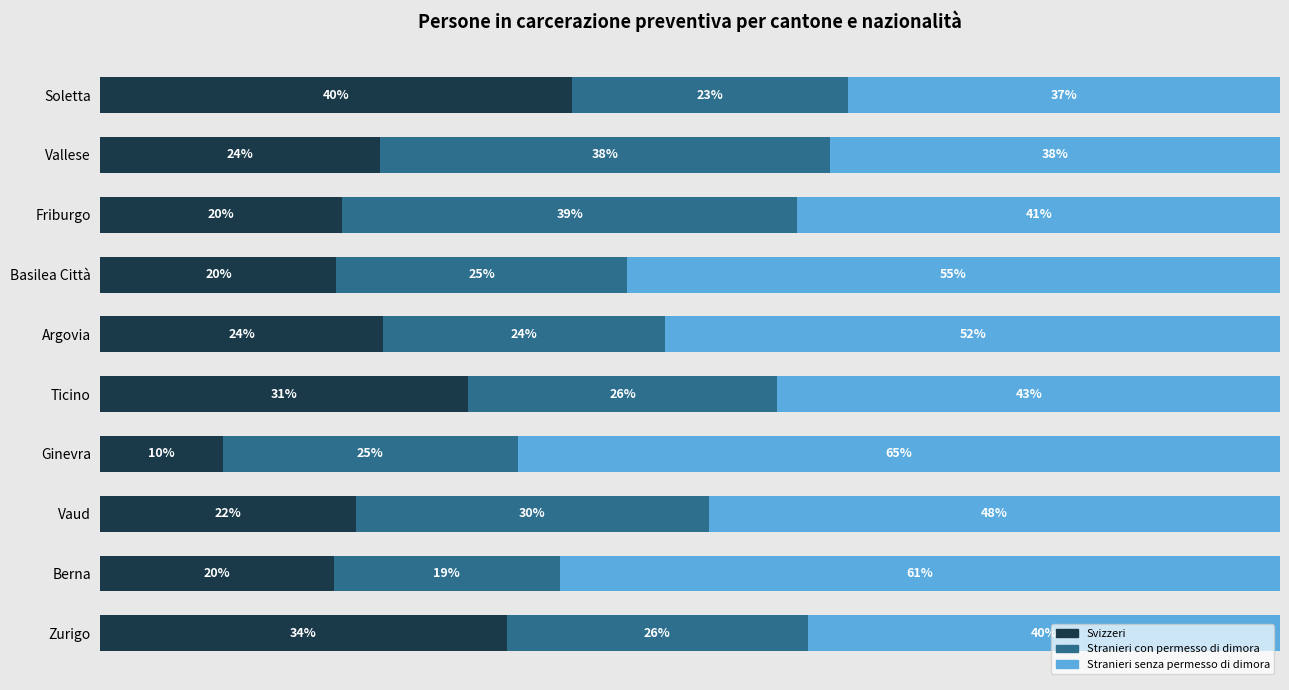

Which category has the lowest value in the Svizzeri series?

Ginevra